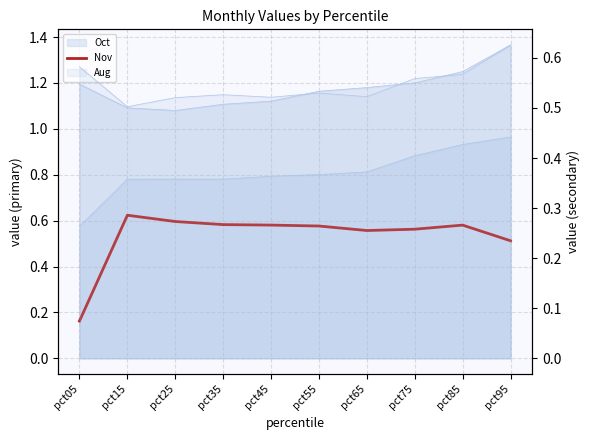

What is the difference between the second highest and minimum values?

0.4